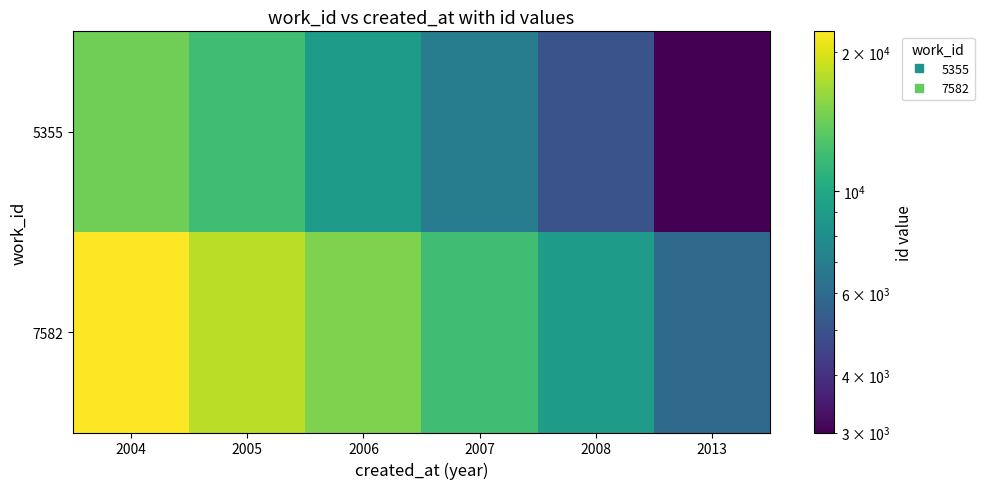

Which series has the largest total across all categories?

7582